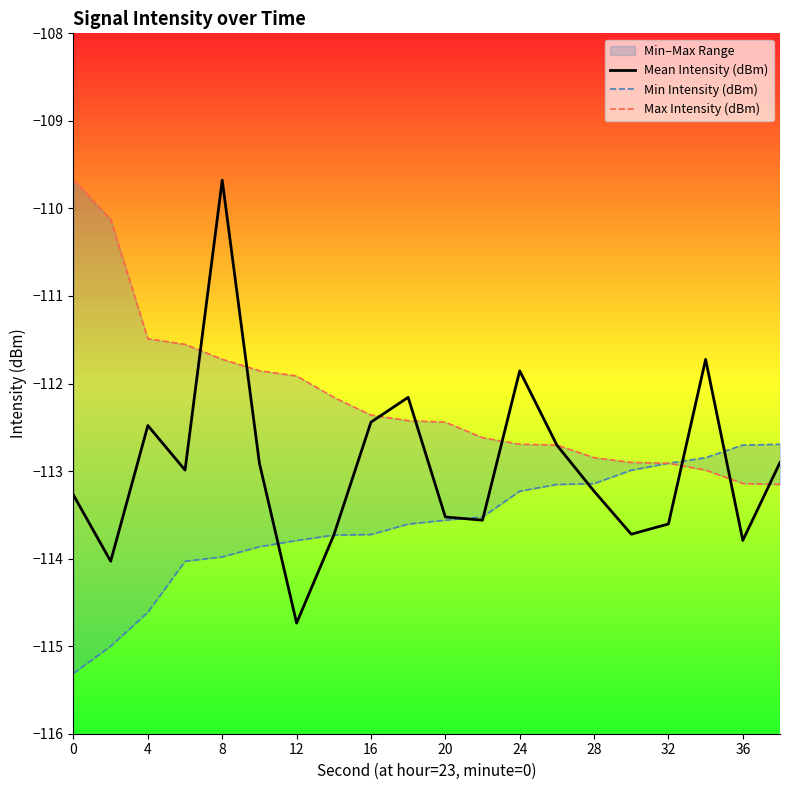

What is the value of the Min Intensity (dBm) point at the 12th from the left?

-113.5